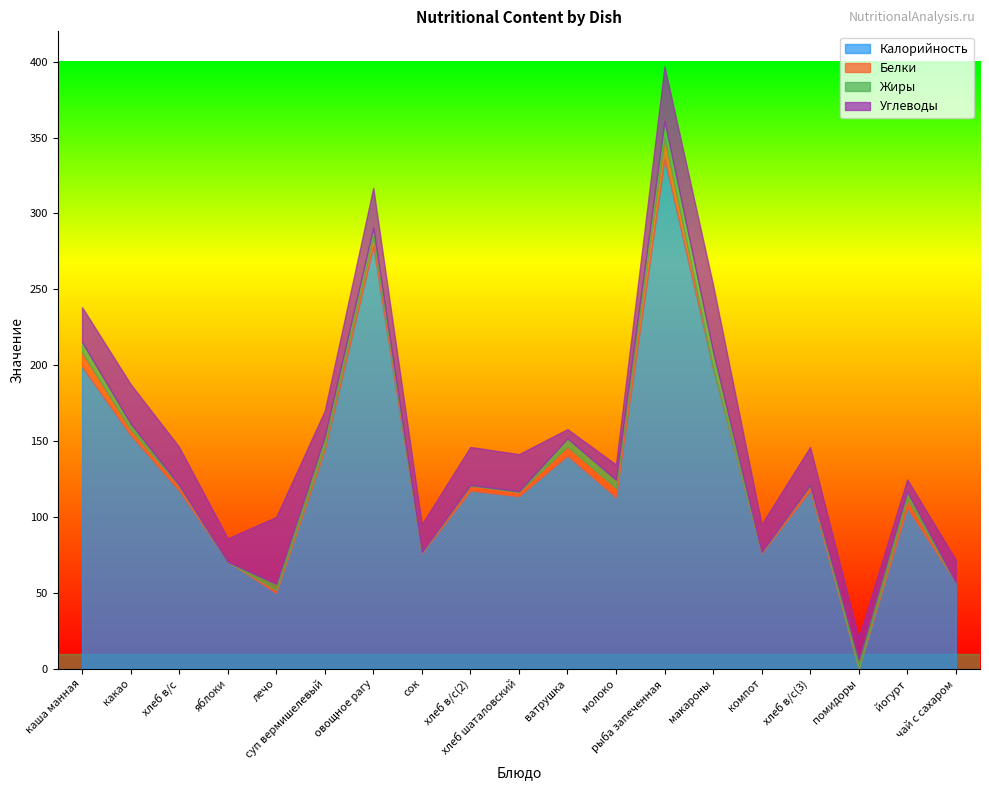

Reading right to left, extract all data points from this chart.

Калорийность: 56.9	106.0	0.0	117.3	76.0	198.0	336.0	113.0	140.3	113.7	117.3	76.0	278.5	144.0	50.0	70.5	117.3	153.9	199.0
Белки: 0.0	5.8	0.0	3.4	1.0	0.0	14.0	6.1	6.1	2.8	3.4	1.0	6.3	3.0	2.0	0.0	3.4	3.8	9.4
Жиры: 0.0	5.0	6.0	0.4	0.0	11.0	11.0	5.4	5.4	0.6	0.4	0.0	5.8	6.0	4.0	0.0	0.4	3.9	6.8
Углеводы: 15.0	8.0	14.4	25.0	18.2	44.0	36.0	10.1	6.1	24.4	25.0	18.2	26.4	17.0	44.0	15.4	25.0	25.9	23.0